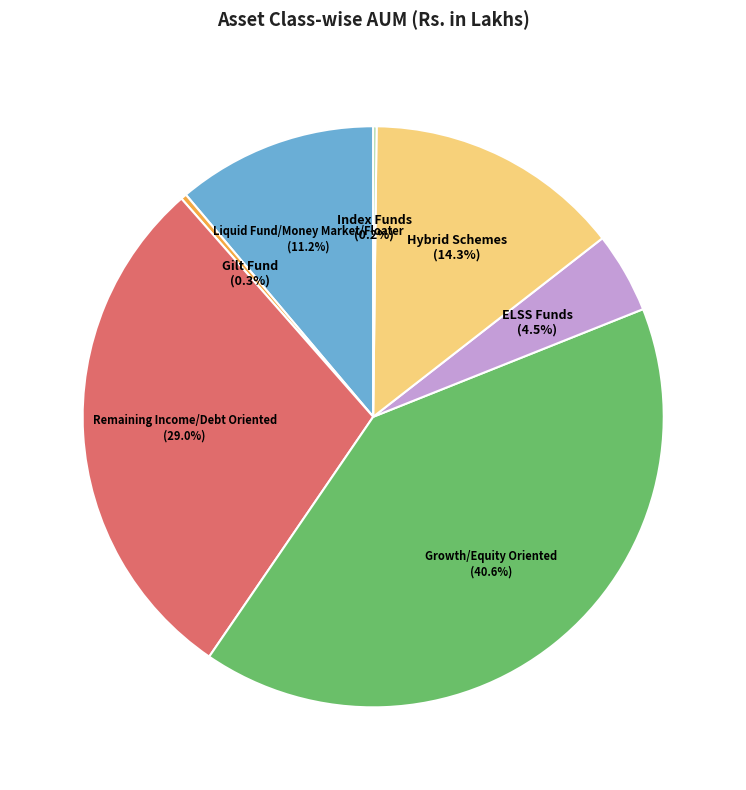

What is the ratio of the value at Liquid Fund/Money Market/Floater to the value at Remaining Income/Debt Oriented?

0.4